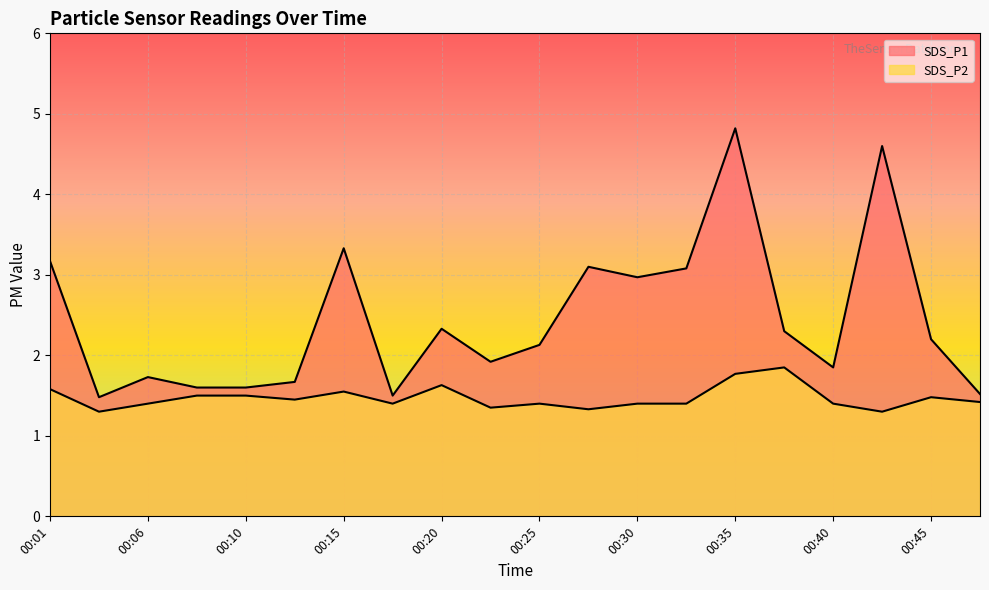

What is the difference between the maximum and minimum values in the SDS_P2 series?

0.6